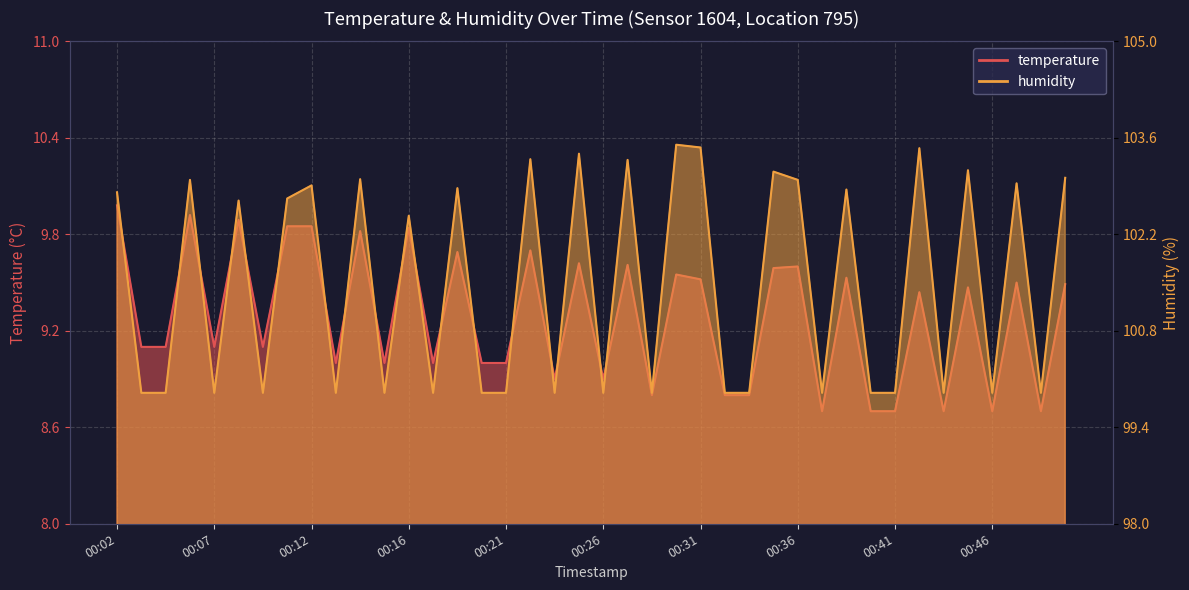

Rank the series by their maximum value, from highest to lowest.

humidity, temperature